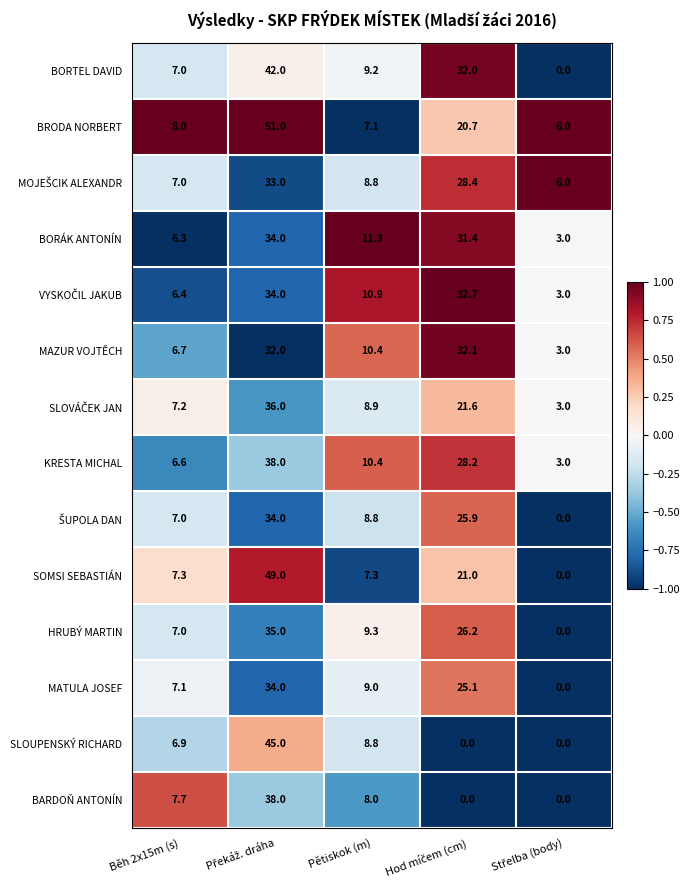

Which series has the largest range (max minus min)?

SOMSI SEBASTIÁN